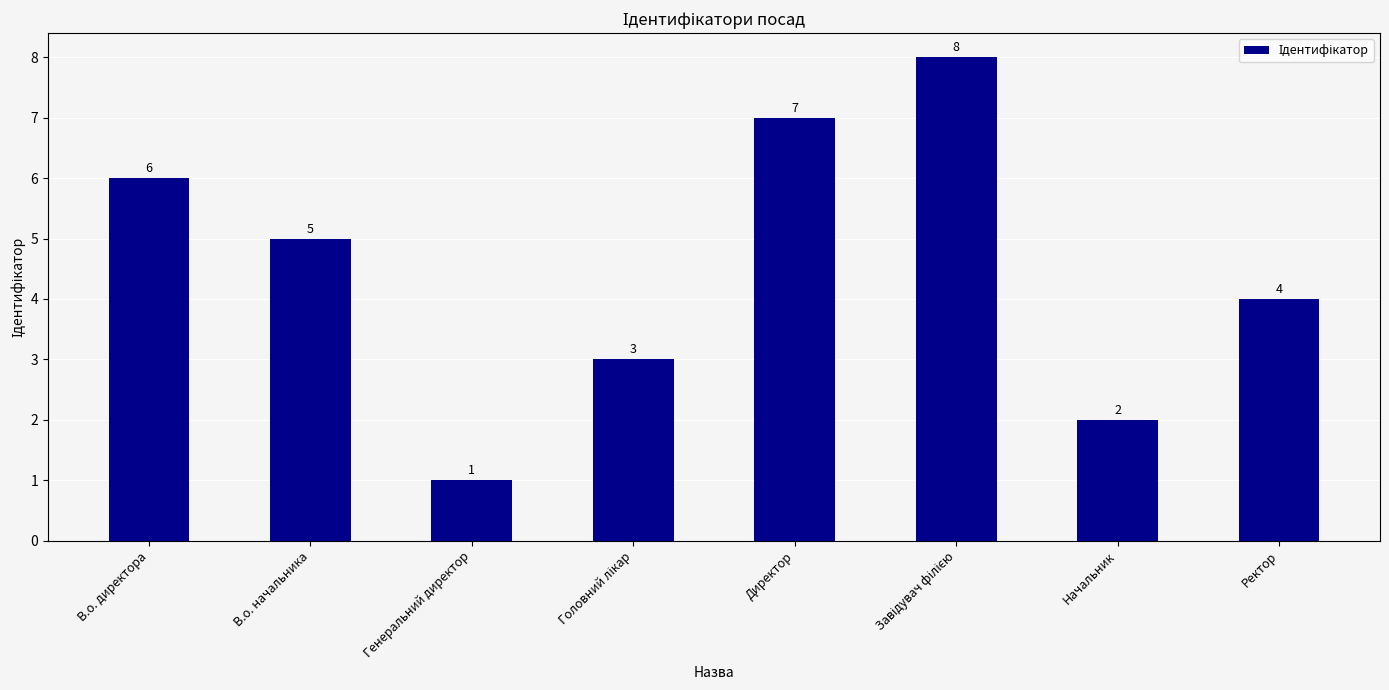

What position from the left is Директор?

5